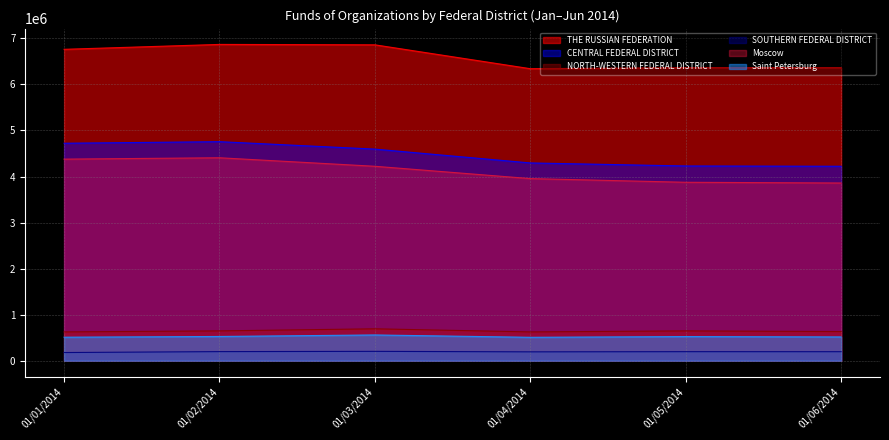

True or false: Saint Petersburg and NORTH-WESTERN FEDERAL DISTRICT intersect in this chart.

False